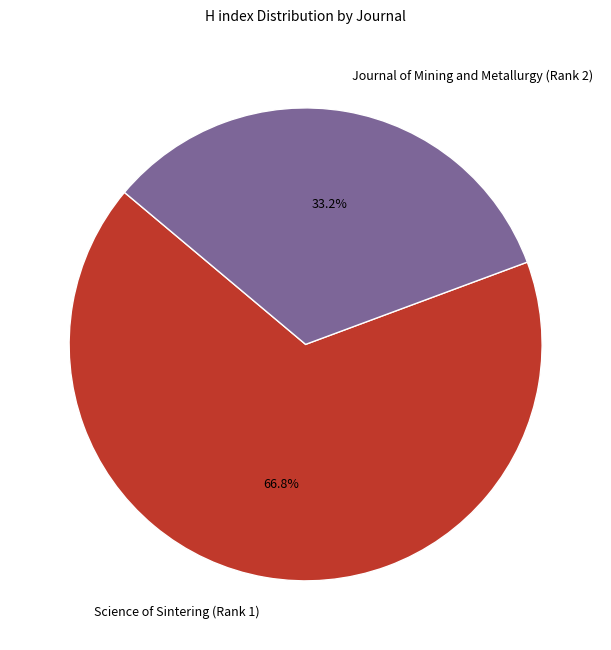

Do Journal of Mining and Metallurgy (Rank 2) and Science of Sintering (Rank 1) together represent more than half of the pie?

Yes